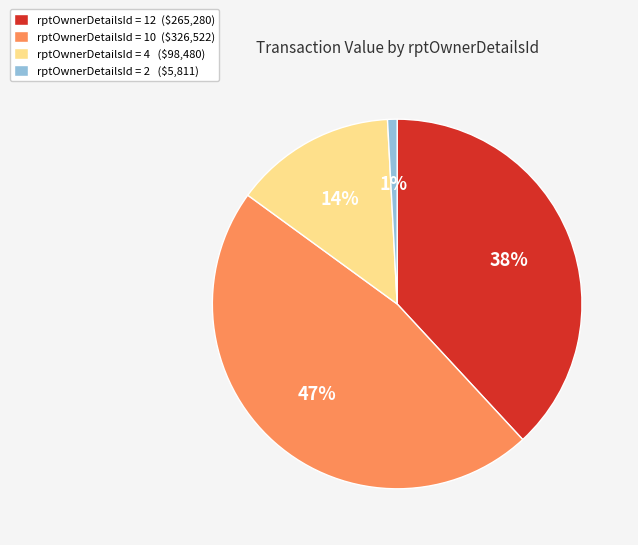

Is rptOwnerDetailsId = 2 ($5,811) the majority of the pie?

No